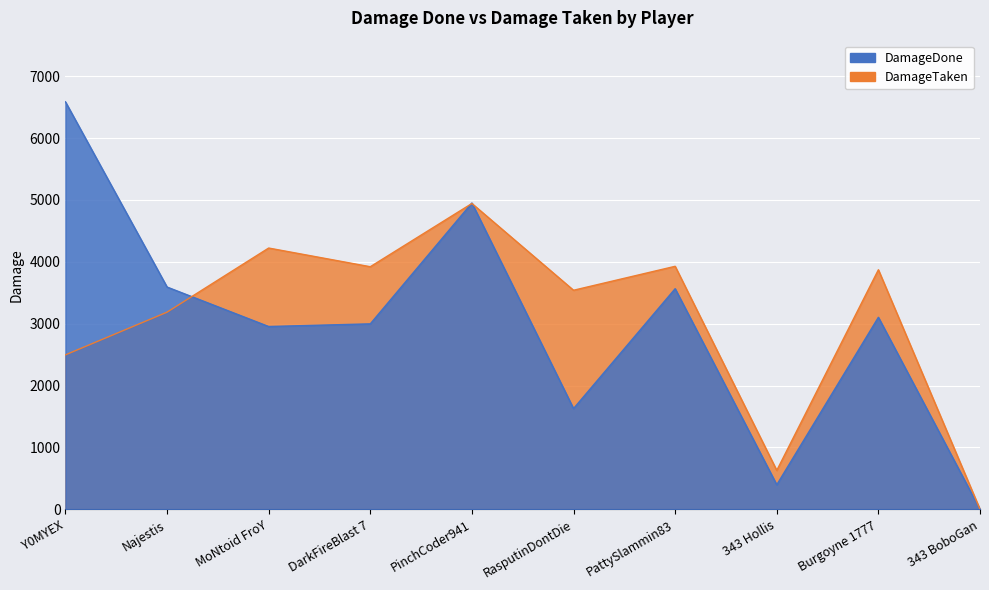

How many interior local valleys does the DamageTaken series have?

3